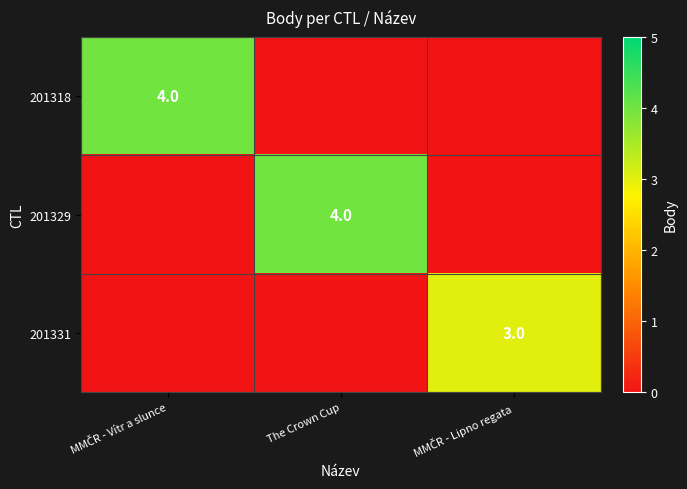

The value of 201329 at The Crown Cup is 7. True or false?

False